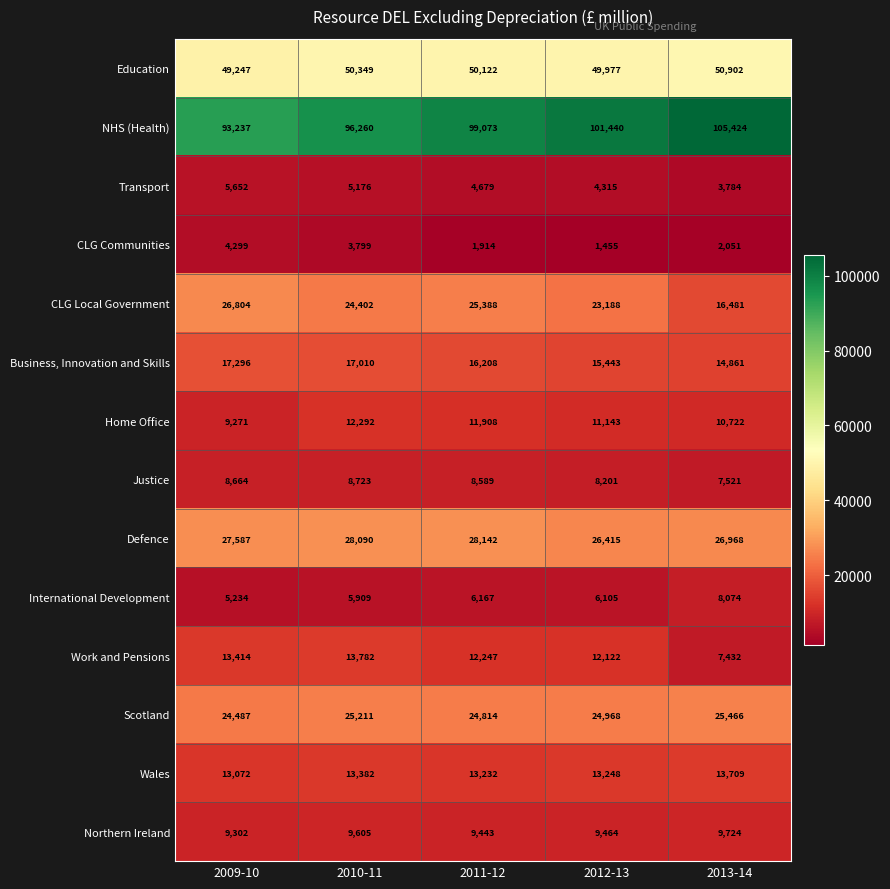

The Scotland series shows 16857 at 2009-10. True or false?

False